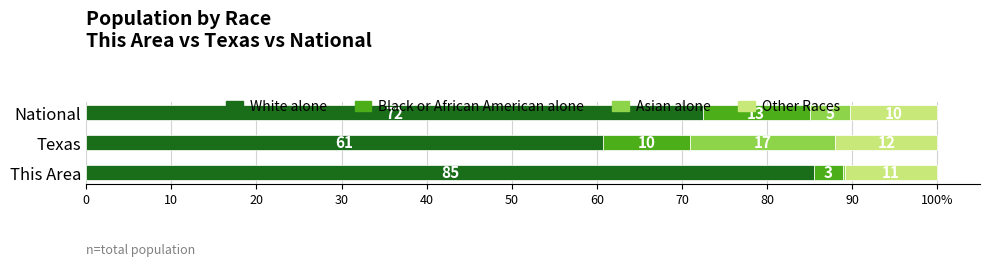

What are all the series names shown in the legend?

White alone, Black or African American alone, Asian alone, Other Races